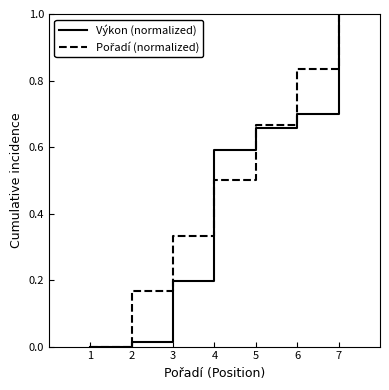

What is the total value across all series at 4?

1.1